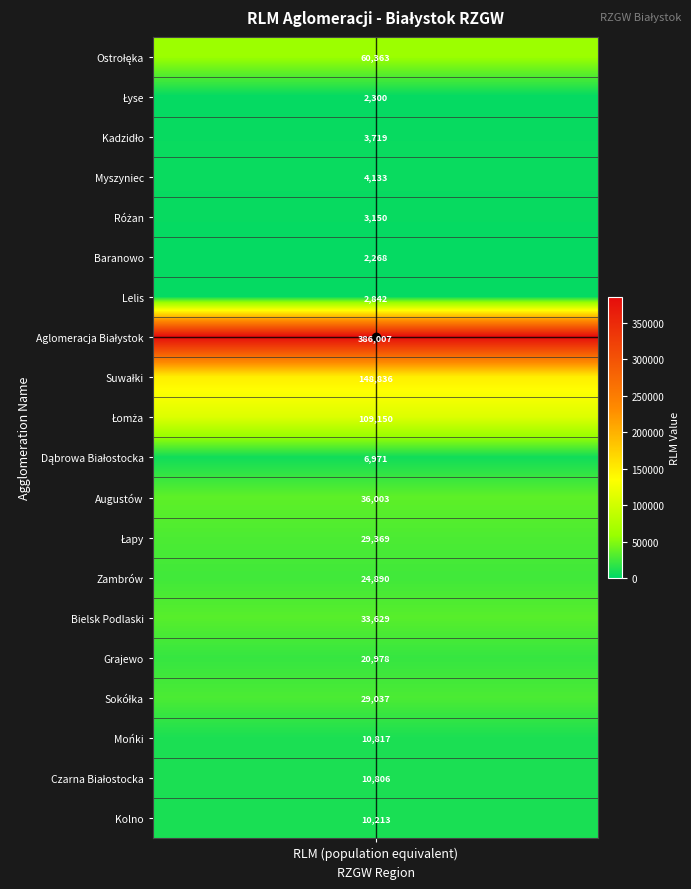

The chart shows a value of 3150 at Różan. True or false?

True